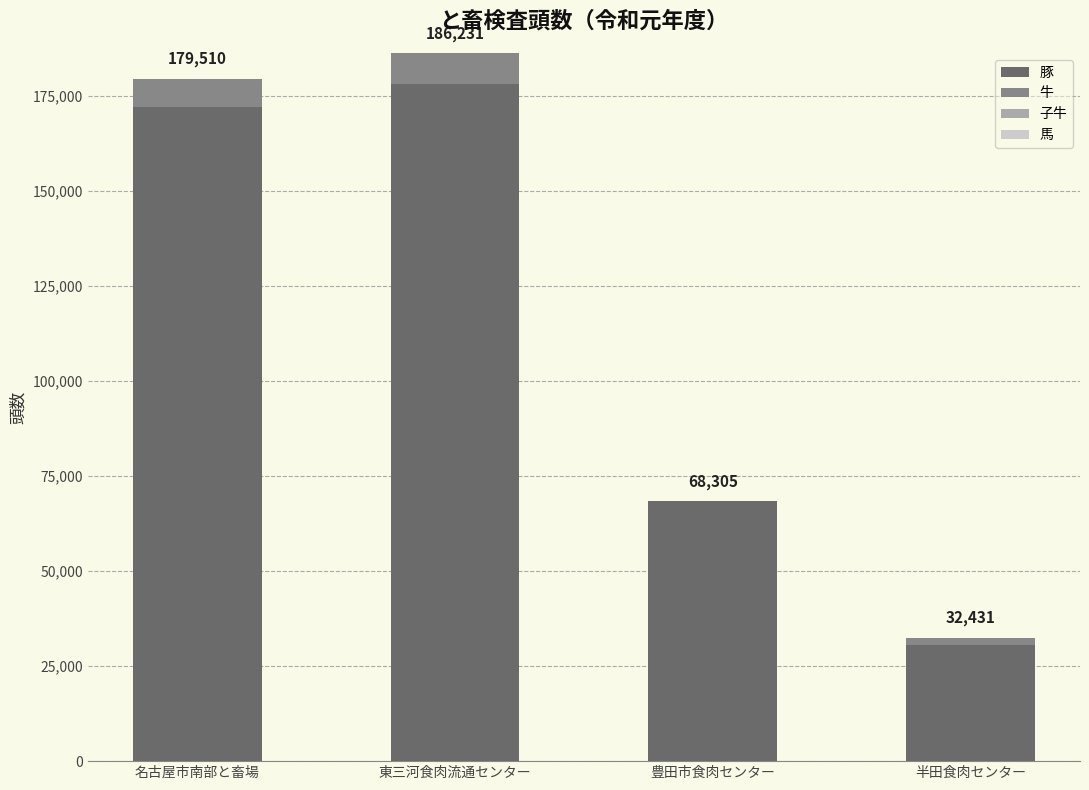

What is the sum of all 豚 values?

449166